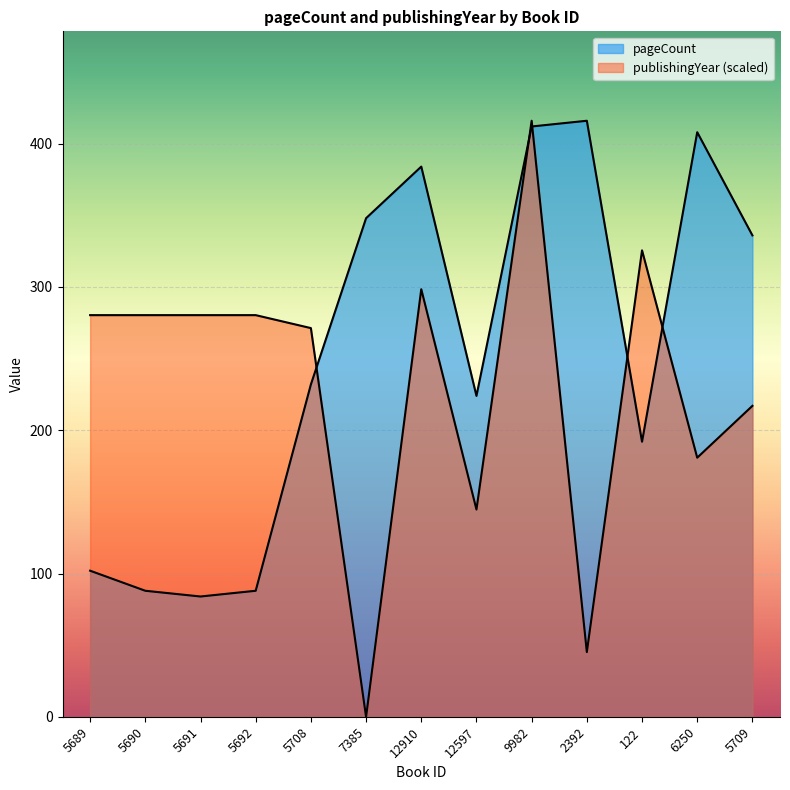

In publishingYear, how many points are higher than both neighbors (excluding endpoints)?

3